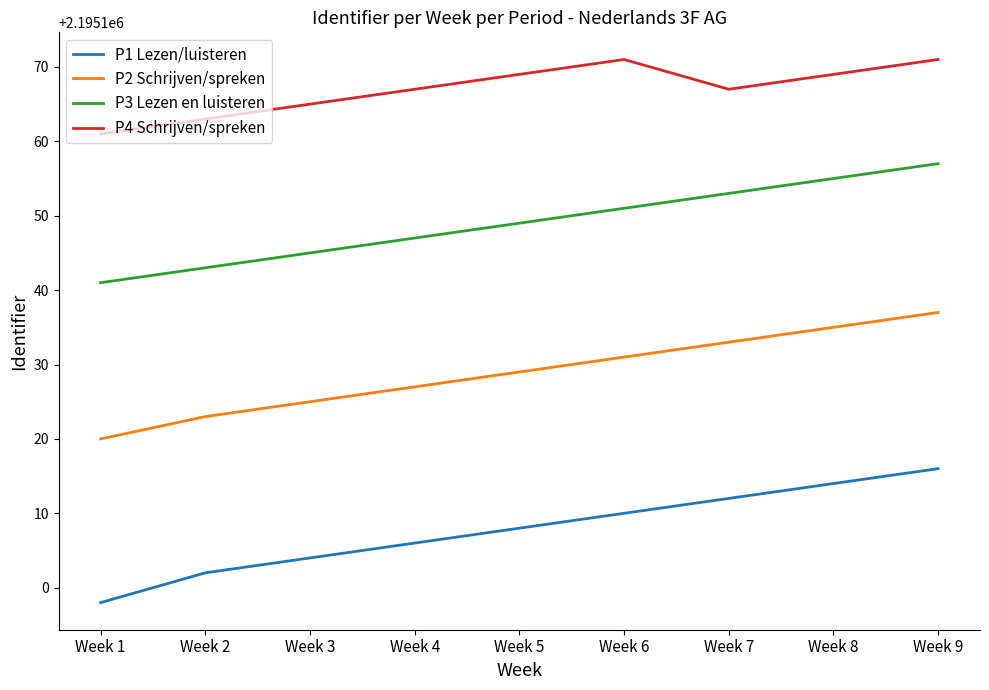

Which series has the largest total across all categories?

P4 Schrijven/spreken